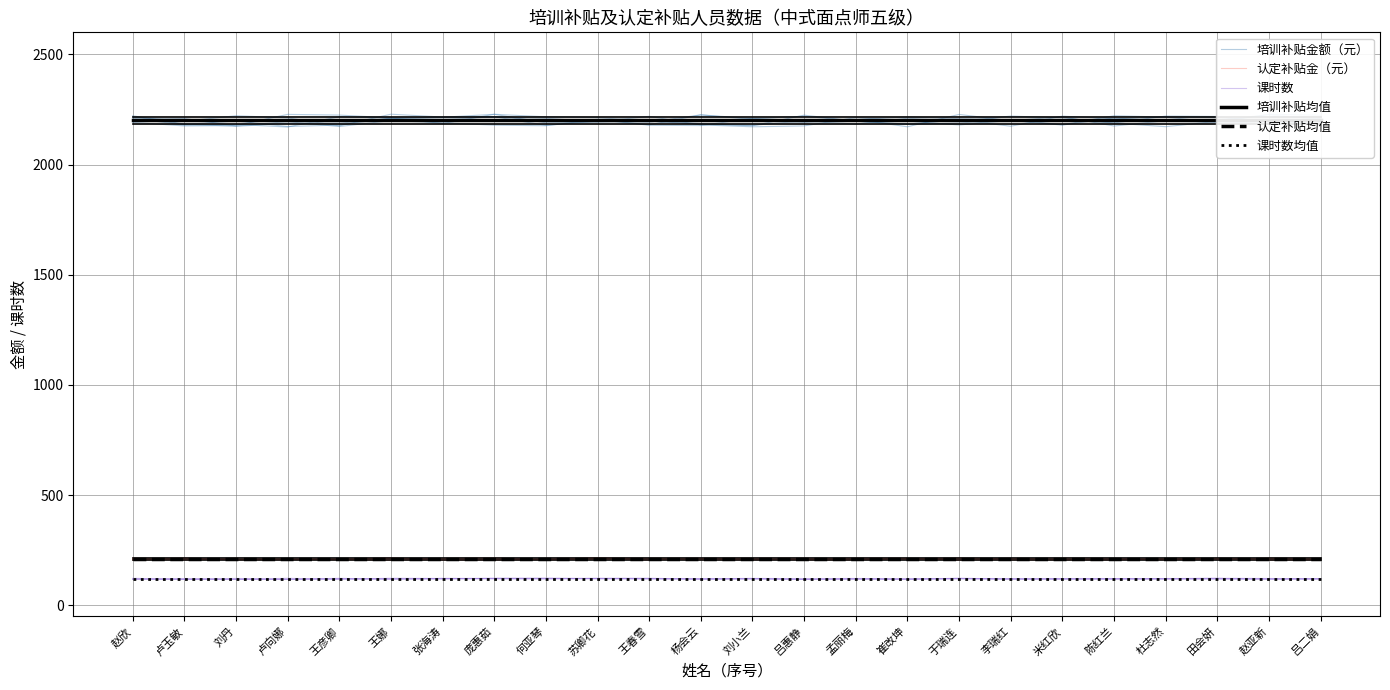

How many values in the 培训补贴金额（元） series are below 2211?

12